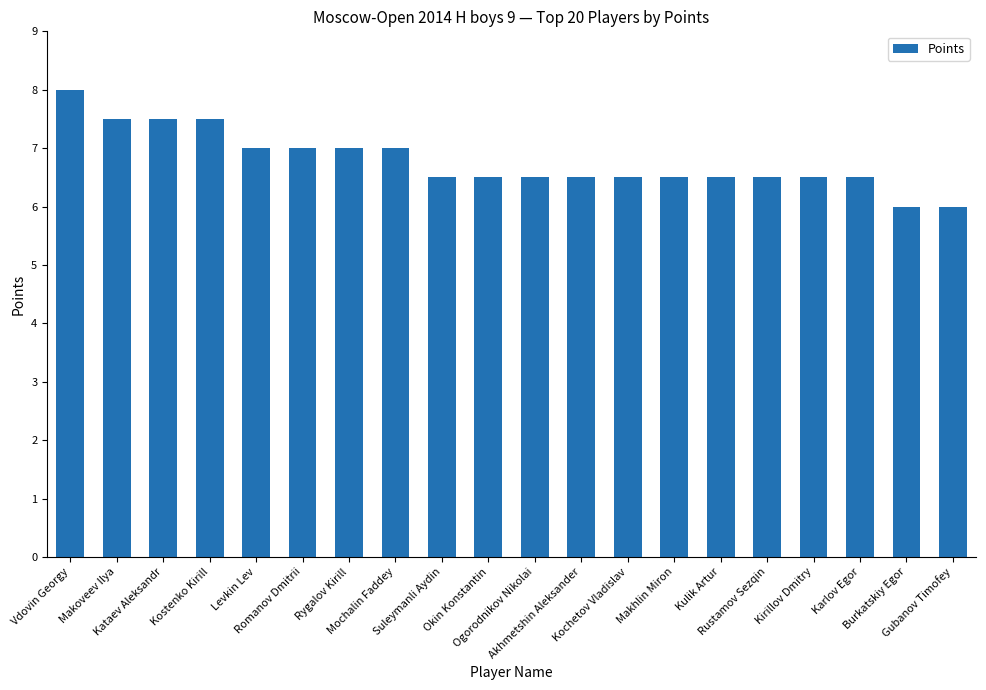

What is the label of the 9th bar from the left?

Suleymanli Aydin